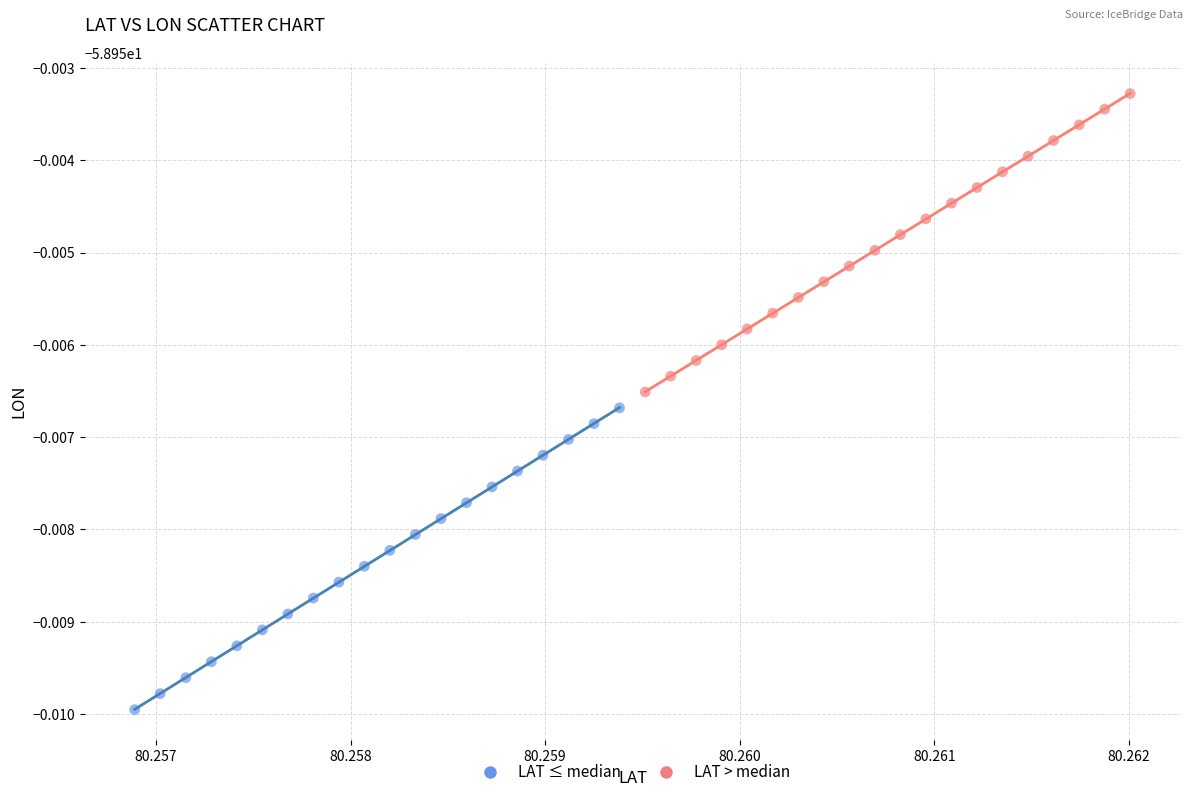

Which series reaches the maximum Y coordinate?

LAT > median